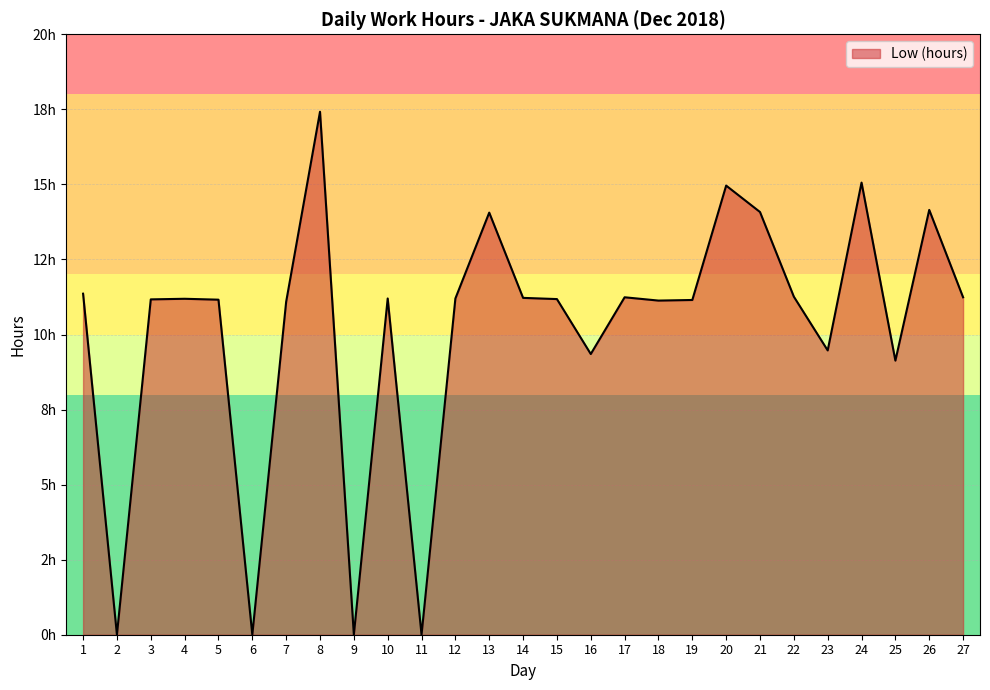

What is the greatest value displayed?

17.4